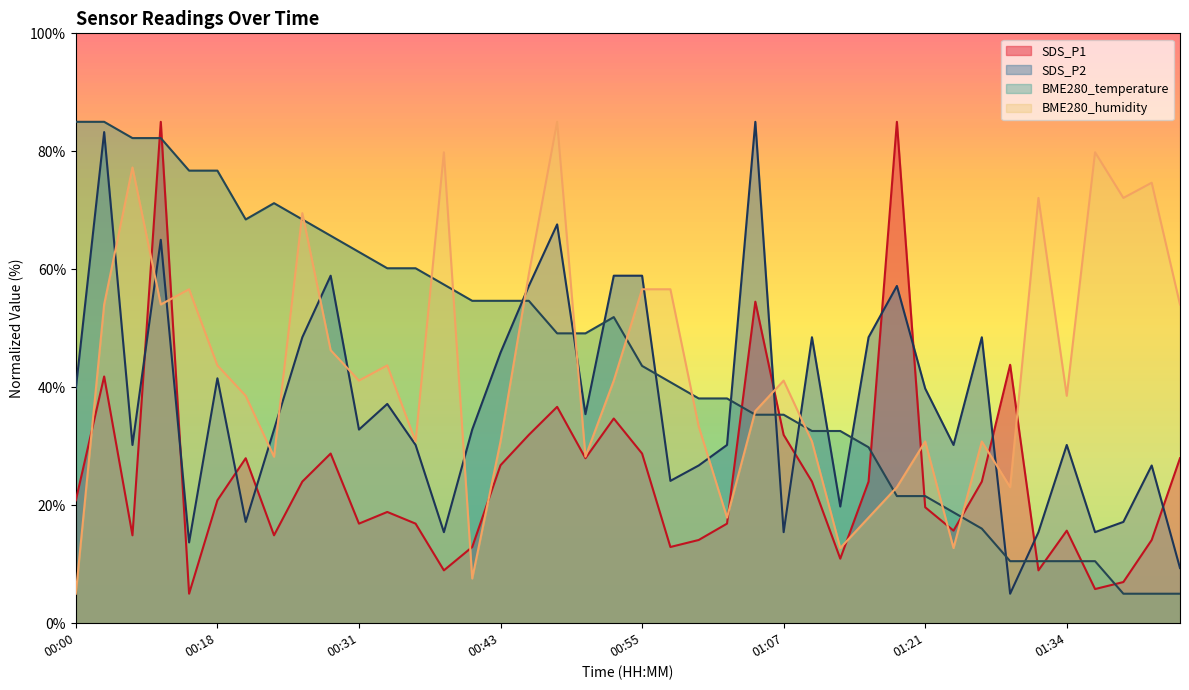

What is the highest value of the BME280_temperature series?

85.0